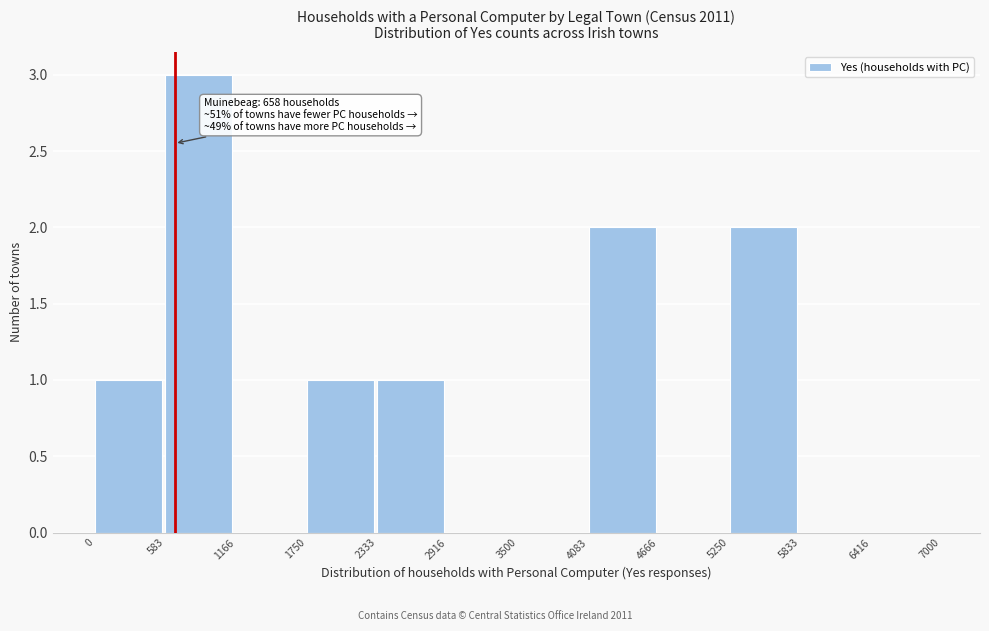

Over which range of the x-axis is the bar tallest?

583 to 1166